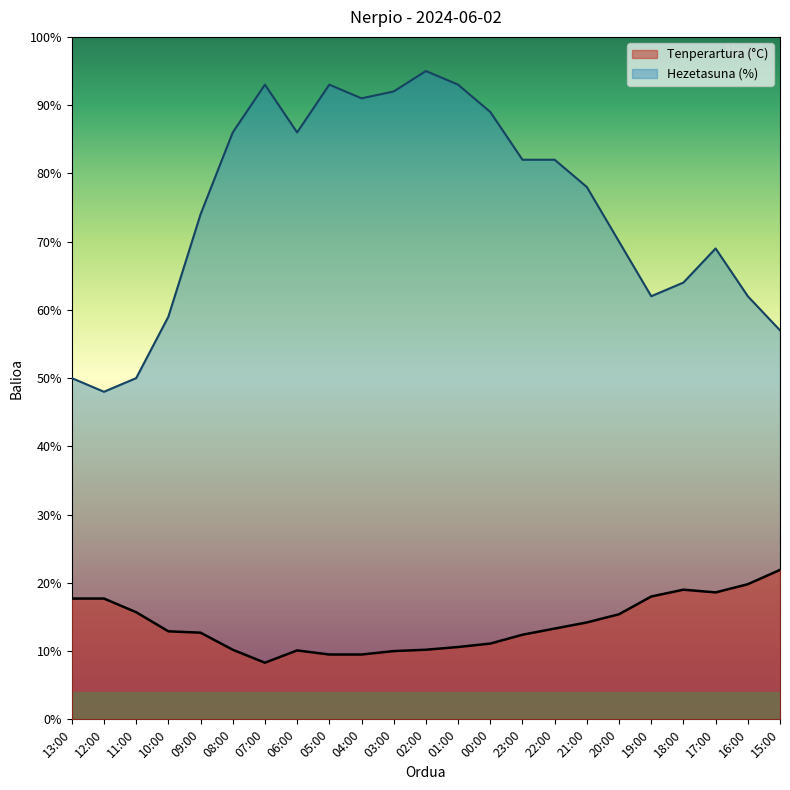

The Hezetasuna (%) series shows 82.0 at 23:00. True or false?

True